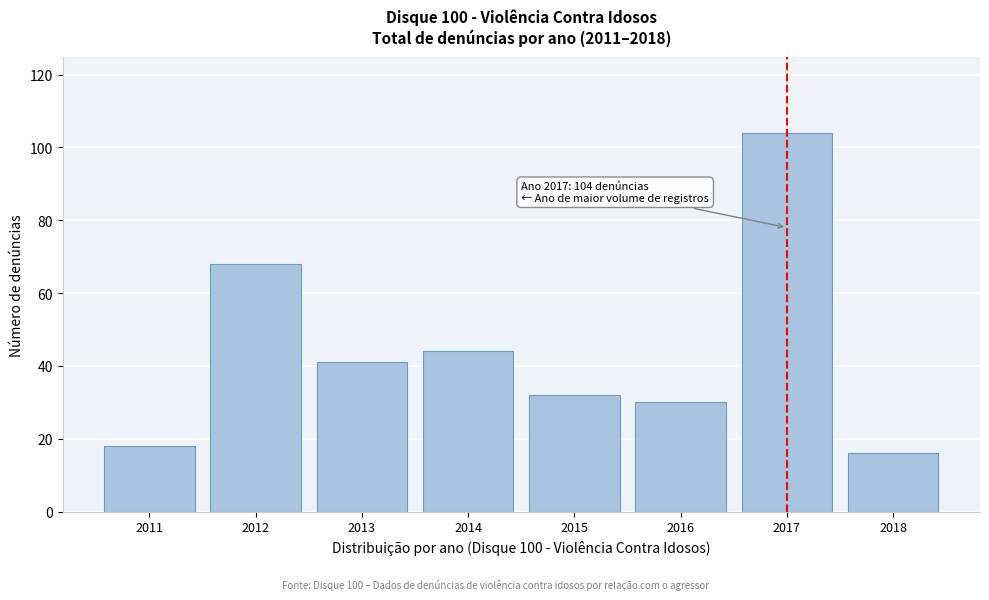

Reading left to right, what are all the values shown in this chart?

18	68	41	44	32	30	104	16